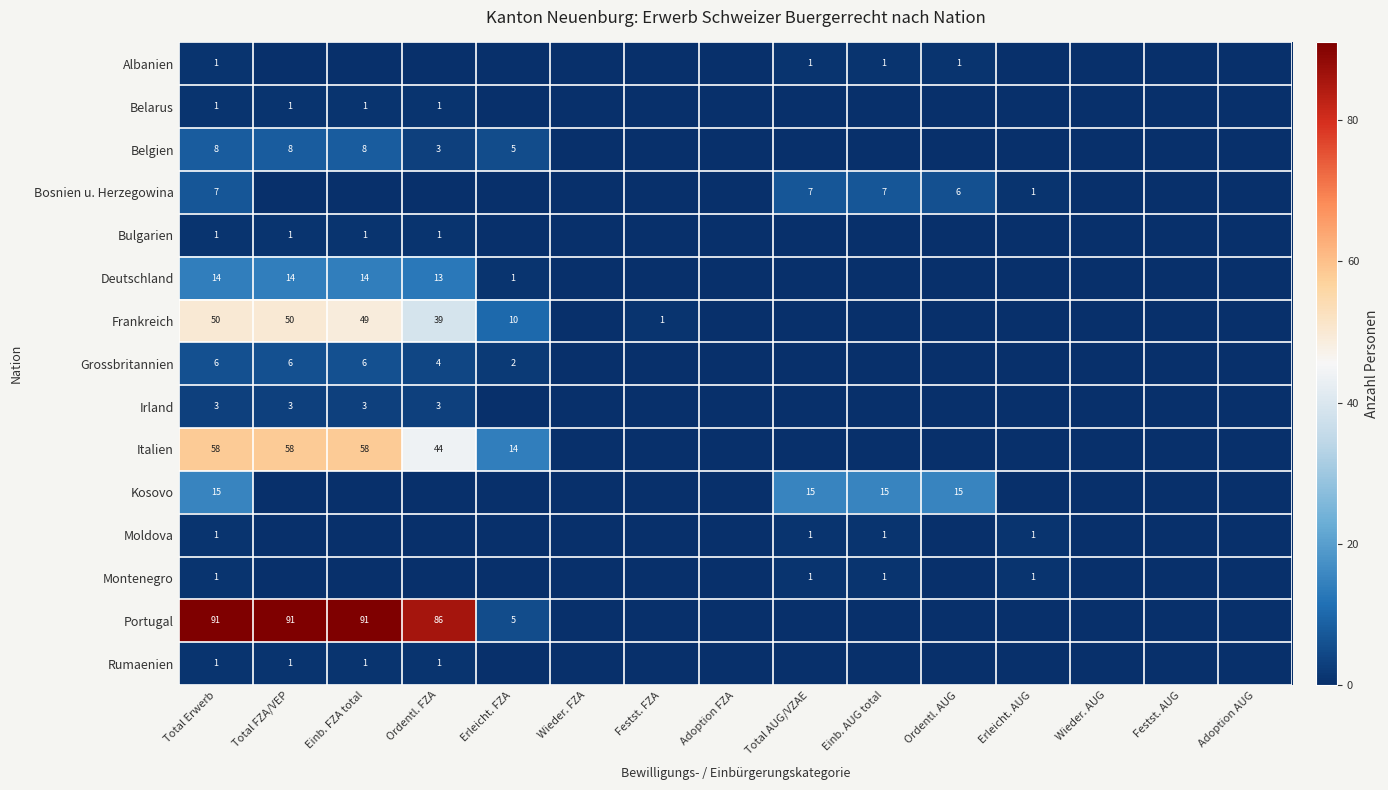

Count the number of categories in the chart.

15